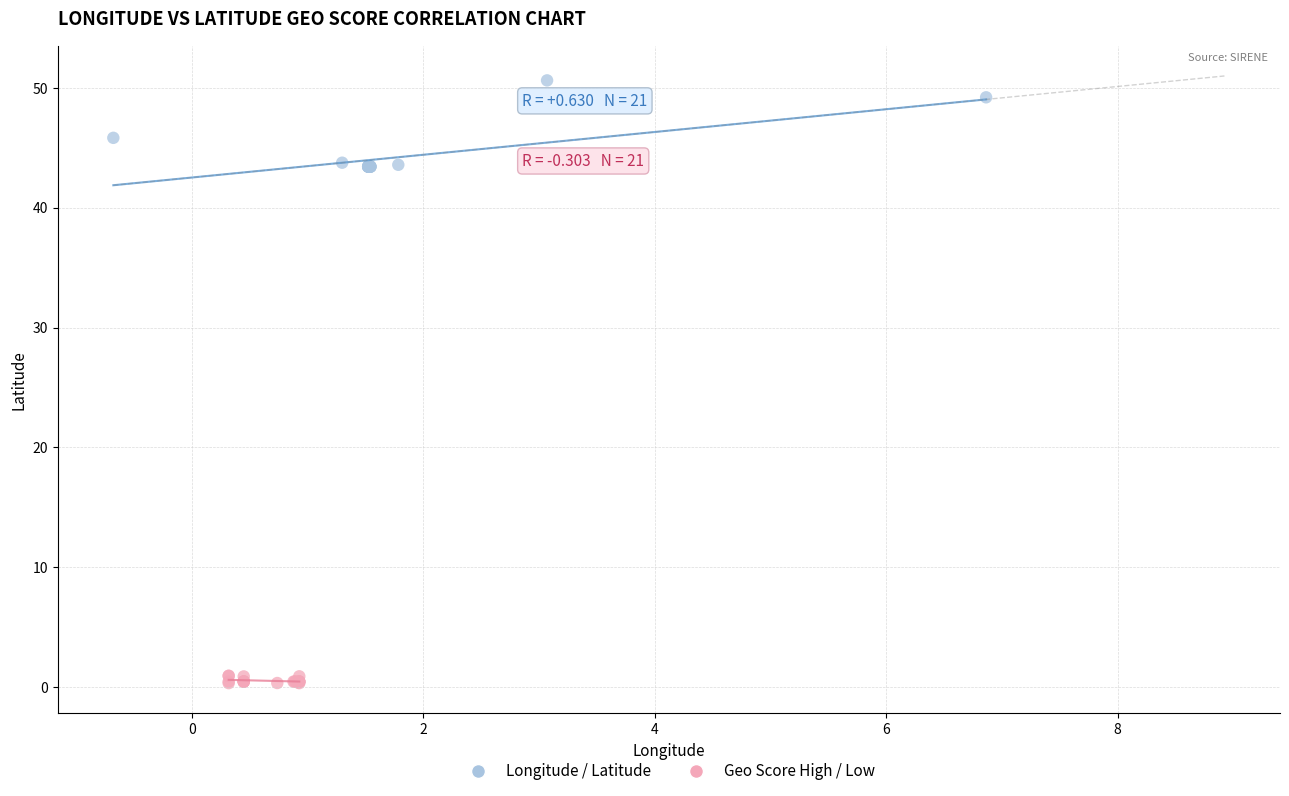

Which series contains the highest Y value?

Longitude / Latitude